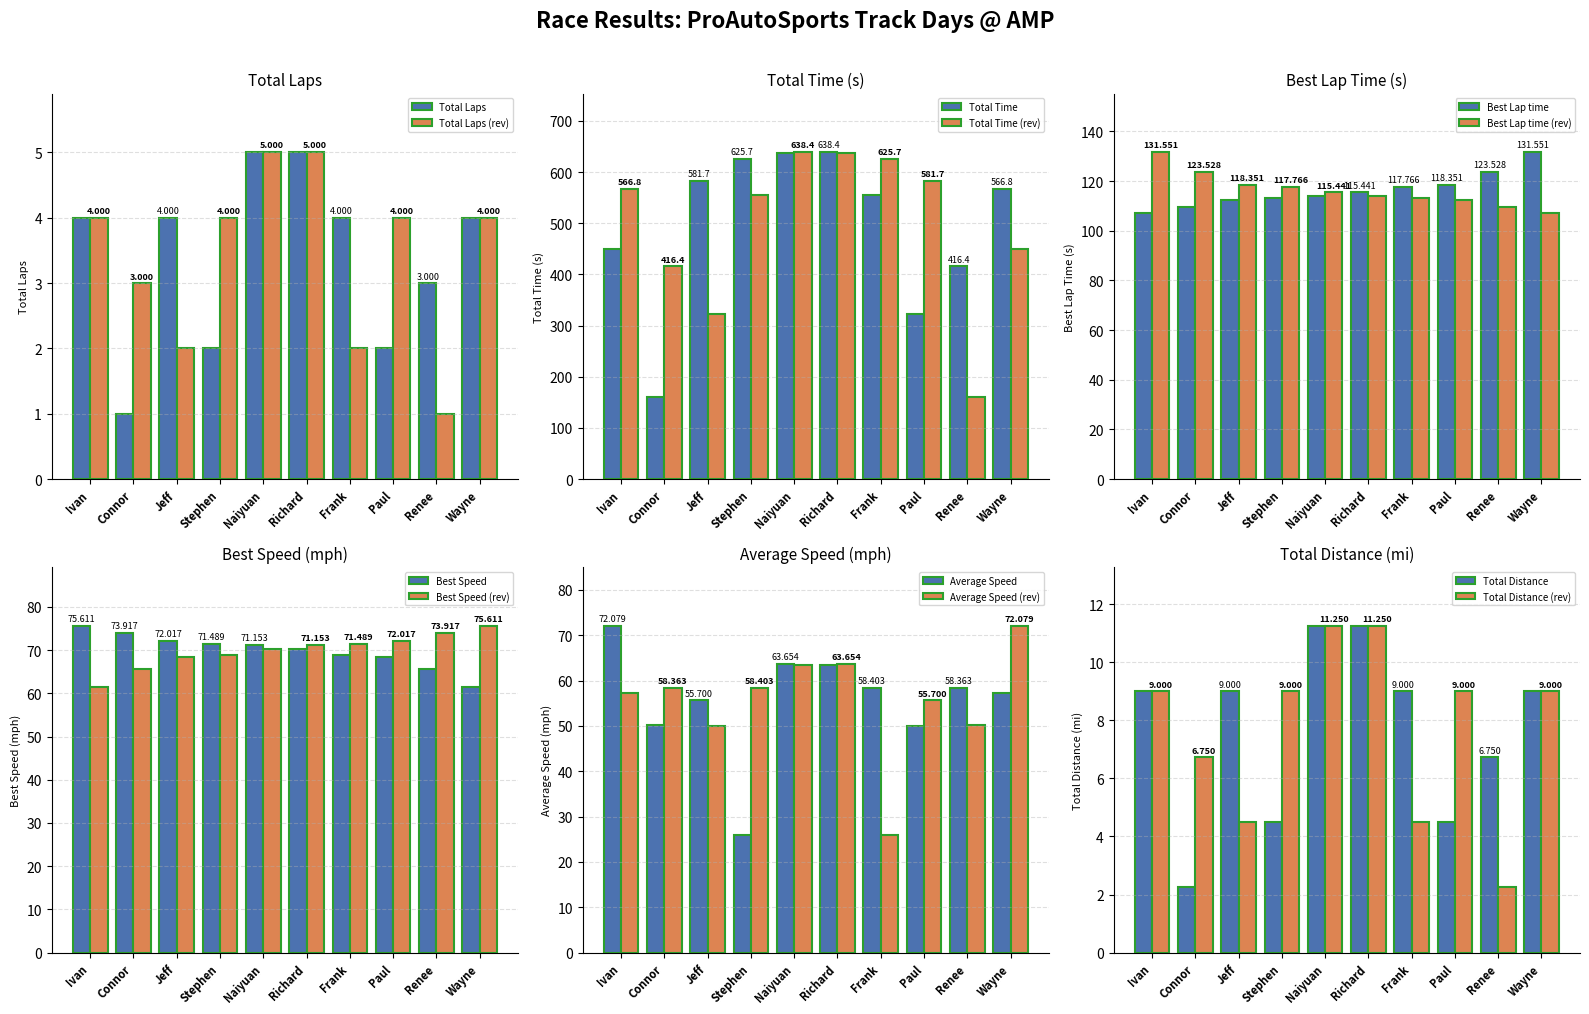

What is the value of the Average Speed bar at the 1st from the left?

72.1